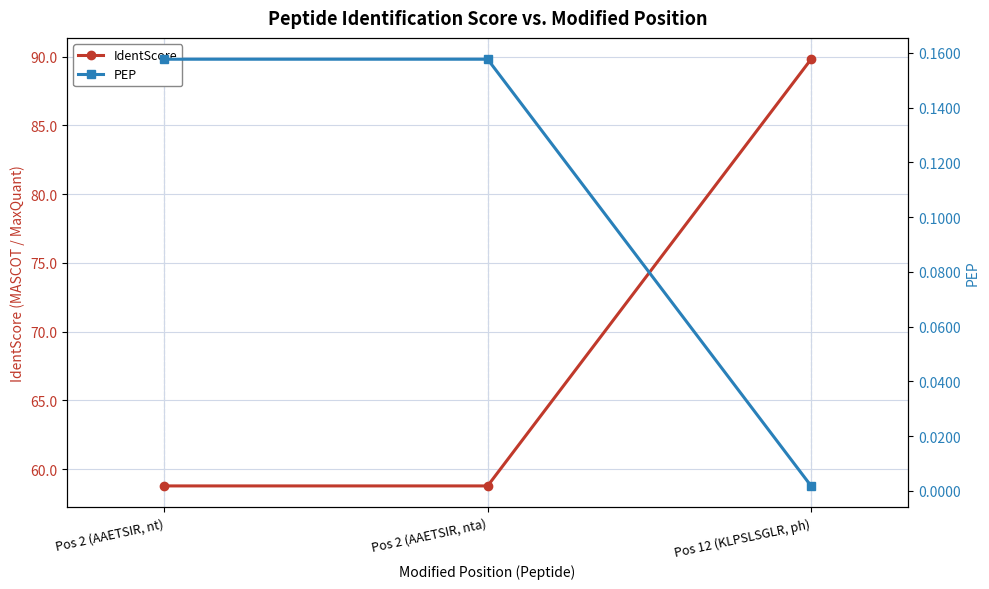

Count the number of categories in the chart.

3